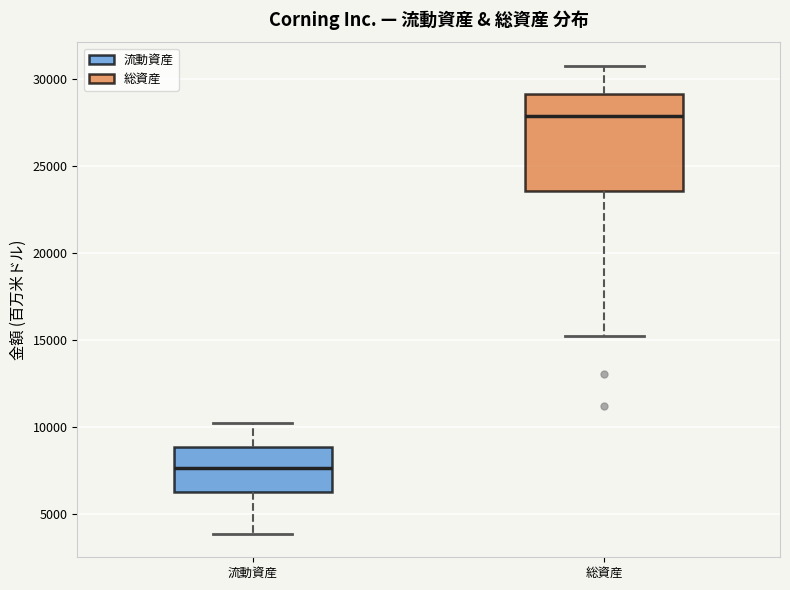

Where is the lower edge of the box for 総資産 on the y-axis? The values are not printed on the chart, so give them approximately, as read against the axis.

23500